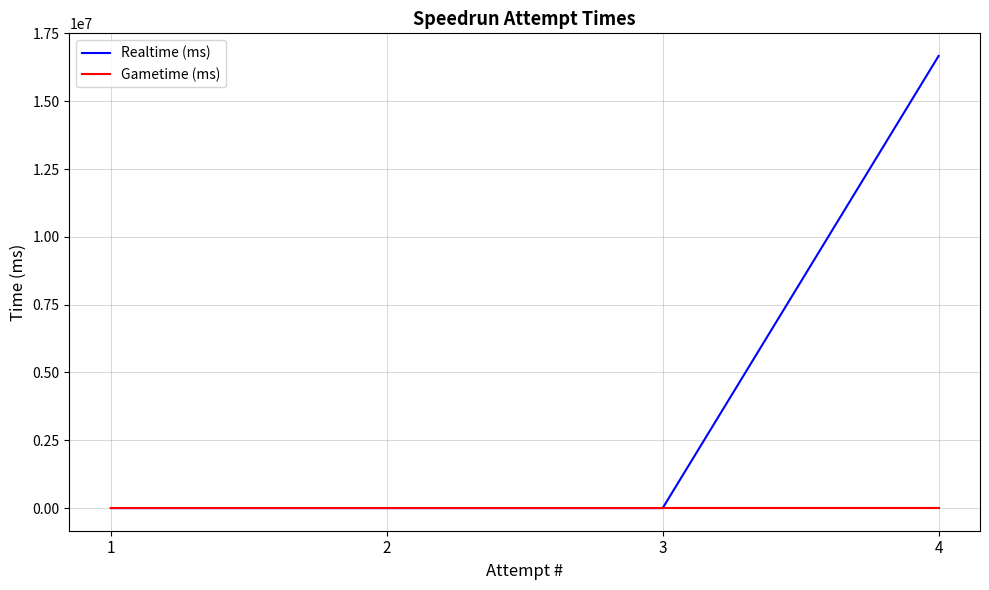

Between 1 and 4, which series saw the biggest shift?

Realtime (ms)